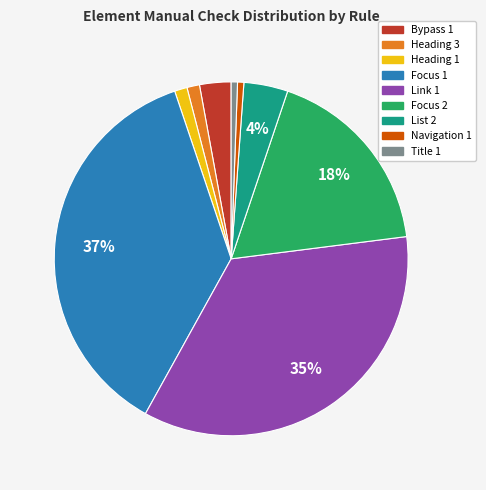

To the nearest percent, what is the difference between the Link 1 and List 2 slice percentages?

31%